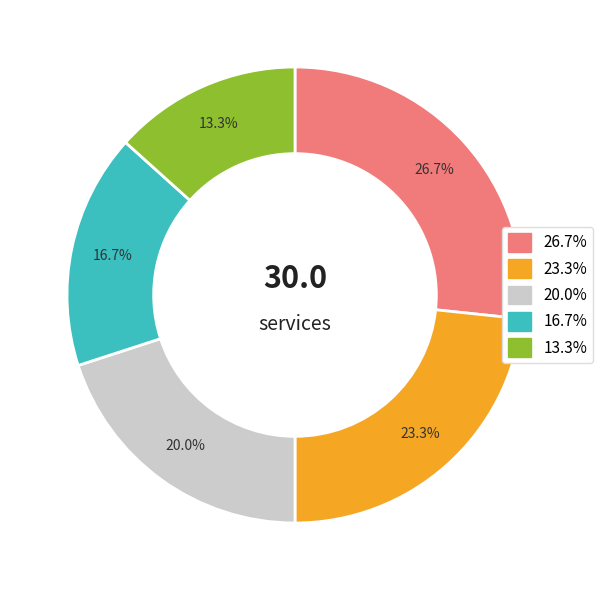

Do 23.3% and 13.3% together represent more than half of the pie?

No